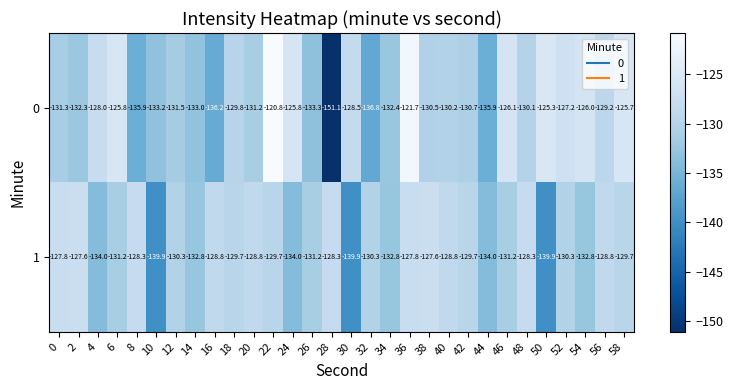

What is the difference between the highest and lowest values at 42?

1.0